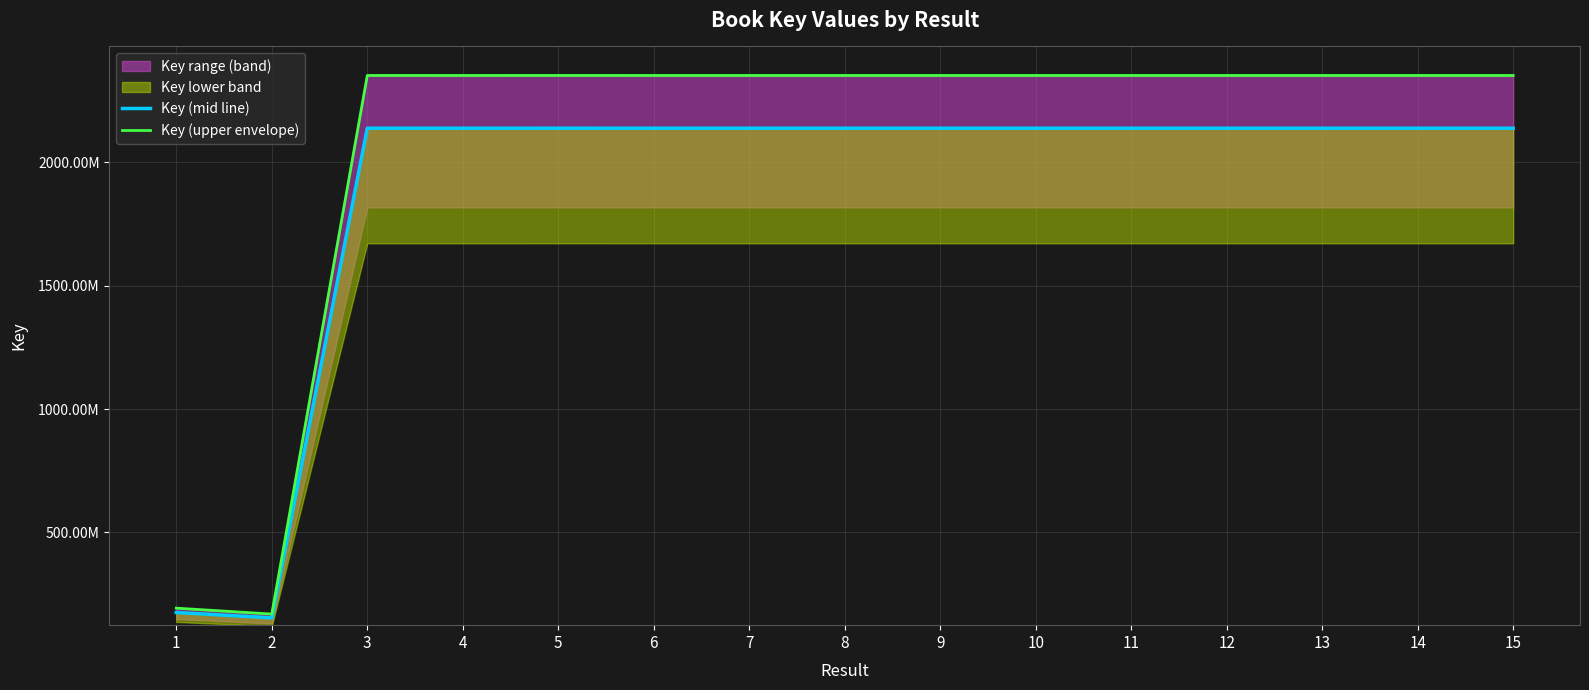

True or false: Key (mid line) has a value of 3282115138.7 at 8.

False